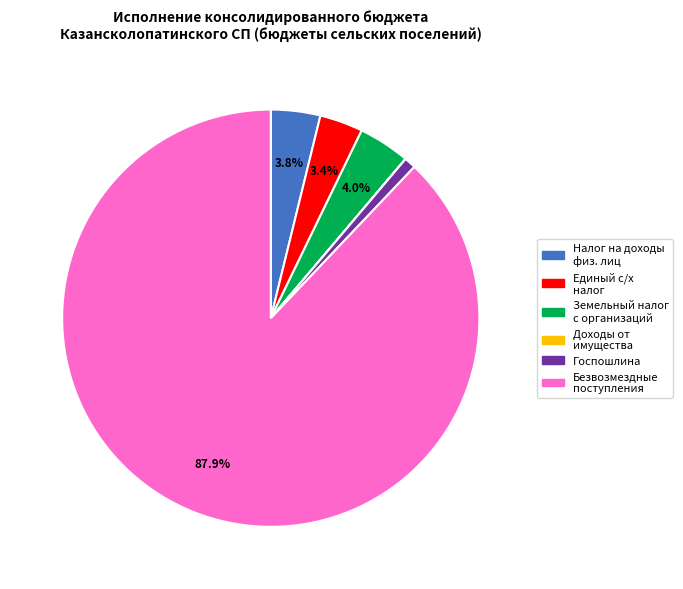

Is there a majority slice in this chart?

Yes